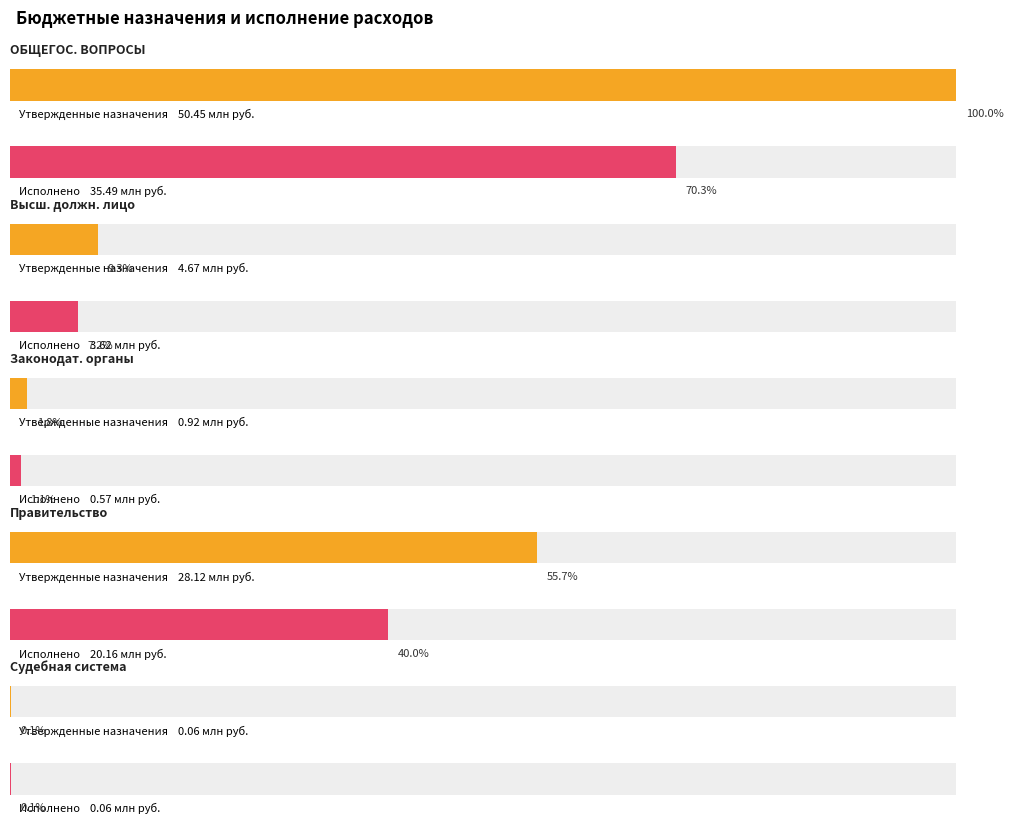

Which series changed the most between Функционирование Правительства and Судебная система?

Утвержденные бюджетные назначения (консолидированный)